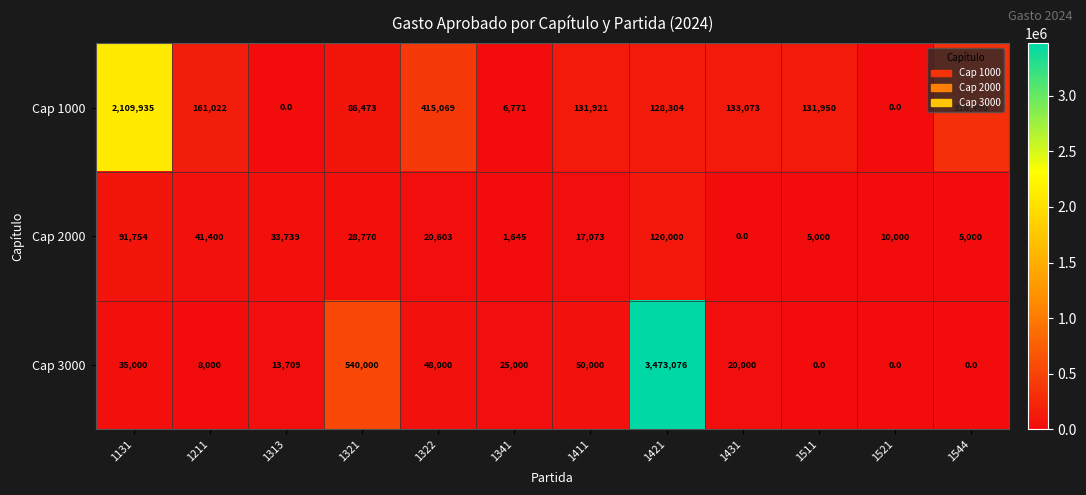

At how many categories does at least one series exceed 2371802?

1